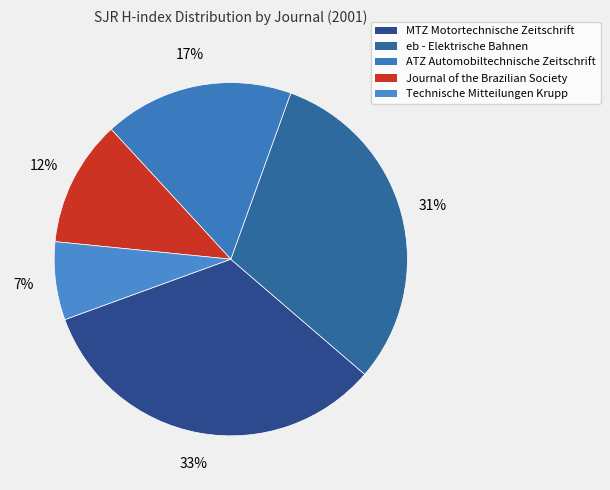

How many slices are in this pie chart?

5